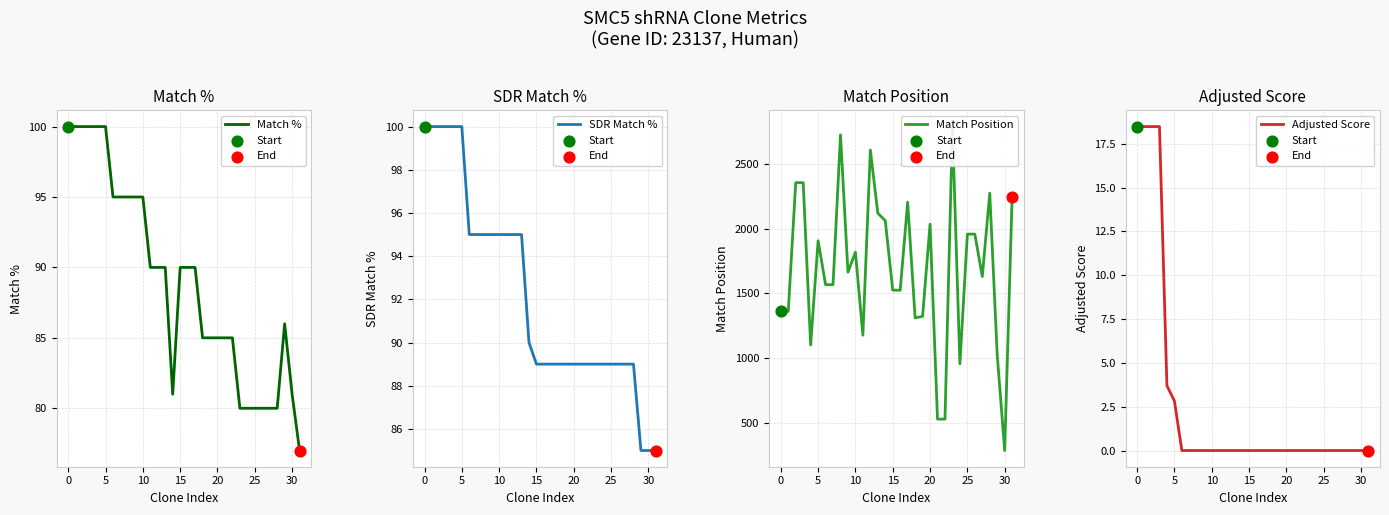

Which series has the widest spread of Y values?

Match Position